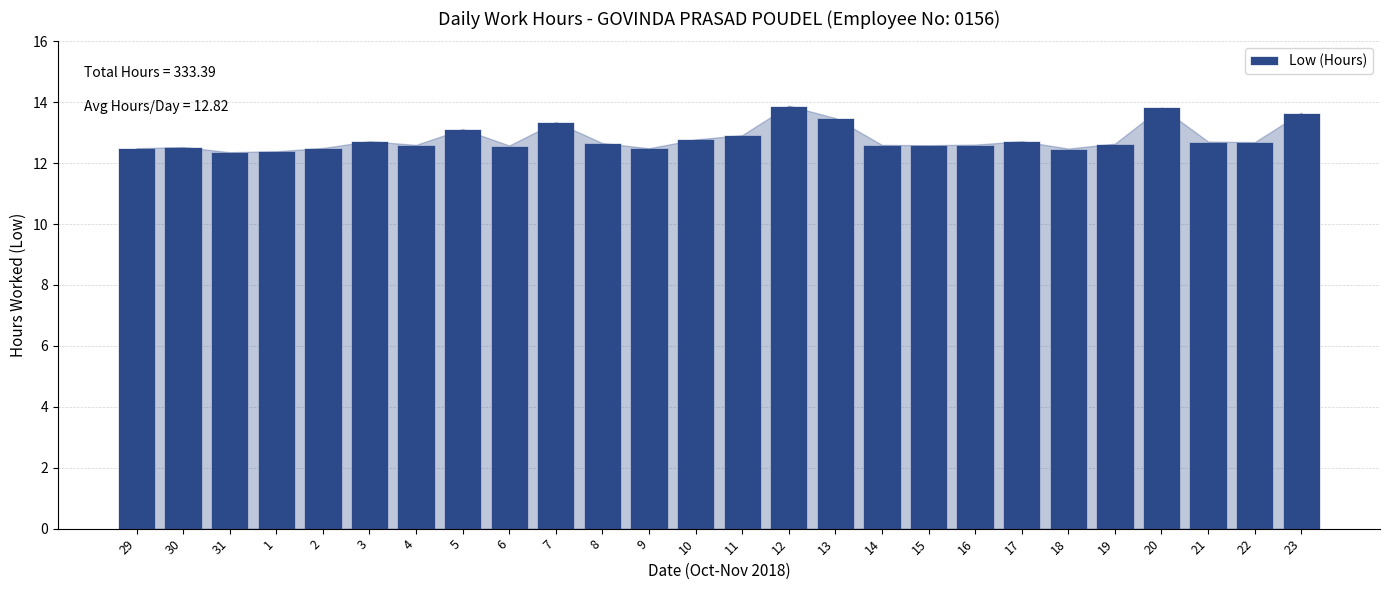

What is the approximate value at 17?

12.7